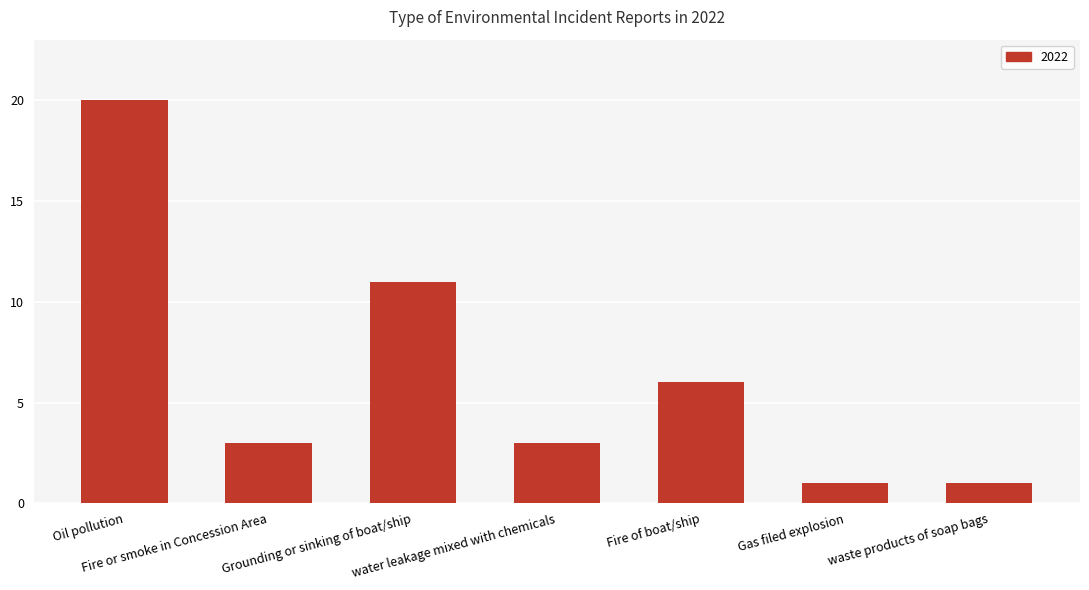

What is the greatest value displayed?

20